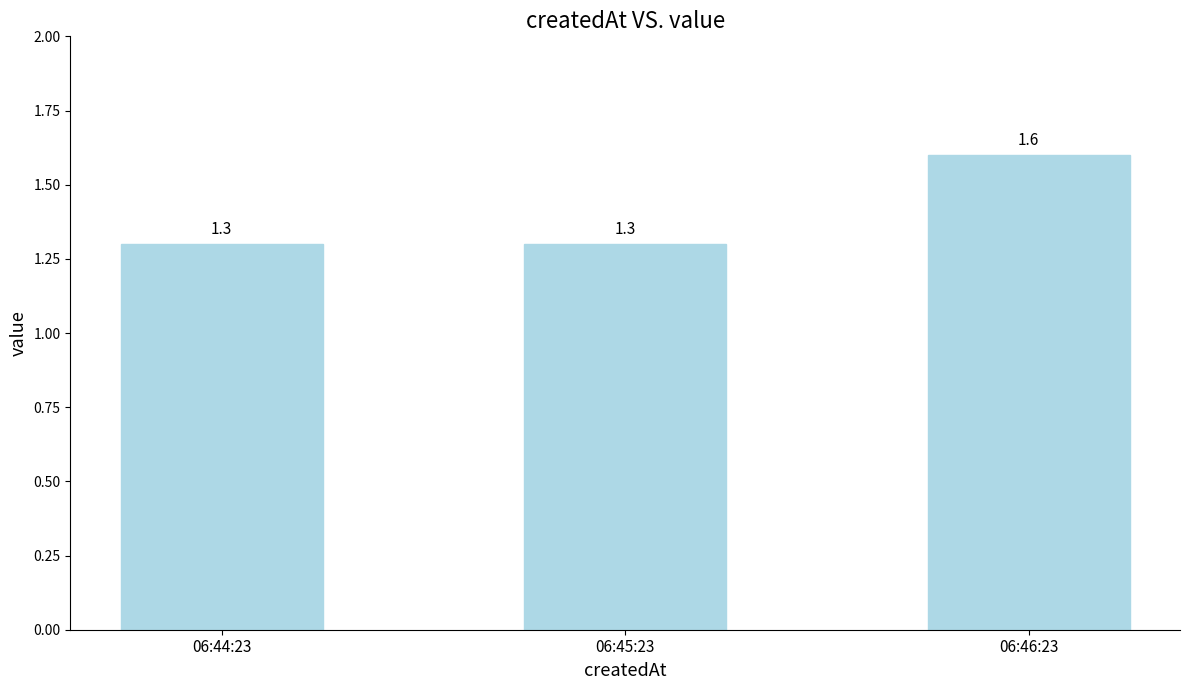

What is the approximate value at 06:46:23?

1.6